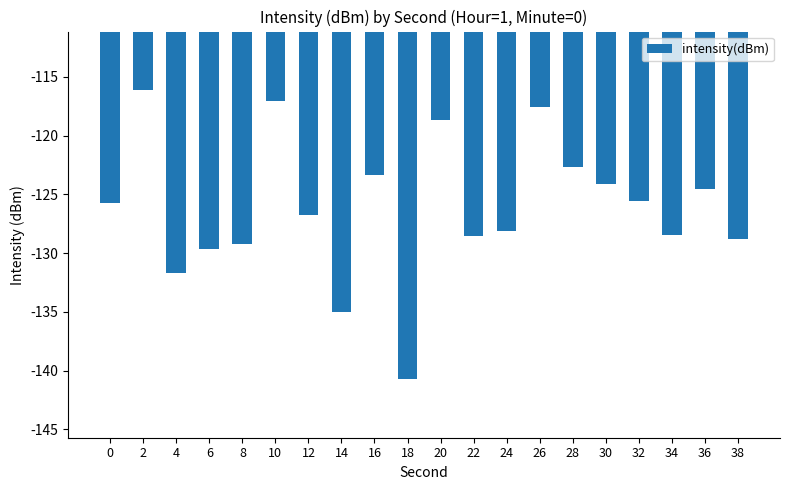

Which category has the lowest value across all series?

18